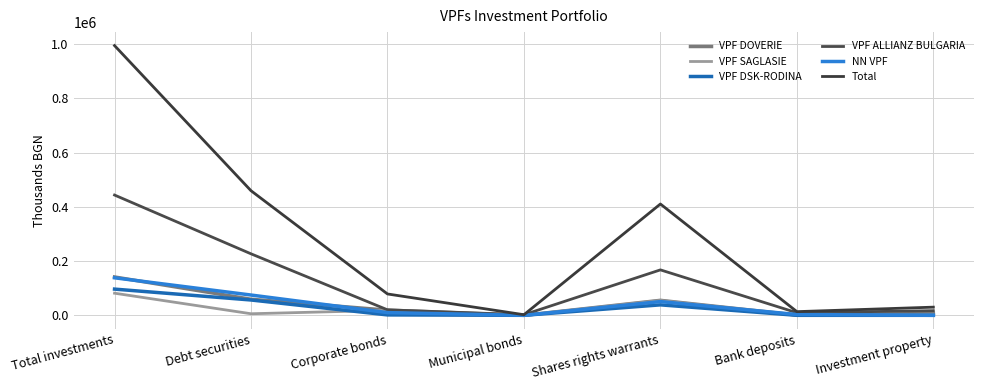

True or false: VPF SAGLASIE and VPF DOVERIE cross at least once.

False